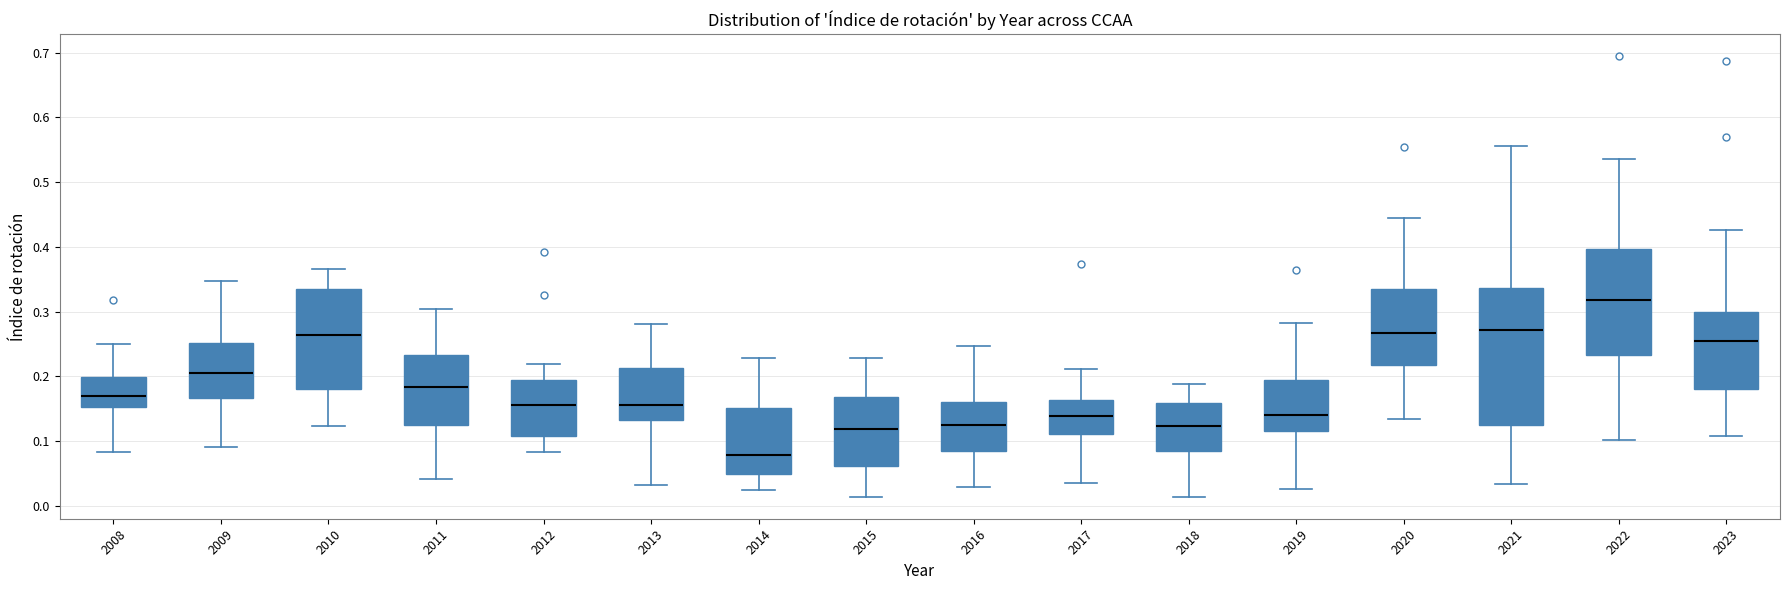

Reading left to right, read every box against the y-axis: the position of its median line, the range the box covers, and the ends of its whiskers. The values are not printed on the chart, so give them approximately, as read against the axis.

2008: median 0.17, box 0.15 to 0.20, whiskers 0.08 to 0.25
2009: median 0.21, box 0.17 to 0.25, whiskers 0.09 to 0.35
2010: median 0.26, box 0.18 to 0.33, whiskers 0.12 to 0.37
2011: median 0.18, box 0.13 to 0.23, whiskers 0.04 to 0.30
2012: median 0.16, box 0.11 to 0.19, whiskers 0.08 to 0.22
2013: median 0.16, box 0.13 to 0.21, whiskers 0.03 to 0.28
2014: median 0.08, box 0.05 to 0.15, whiskers 0.02 to 0.23
2015: median 0.12, box 0.06 to 0.17, whiskers 0.01 to 0.23
2016: median 0.12, box 0.08 to 0.16, whiskers 0.03 to 0.25
2017: median 0.14, box 0.11 to 0.16, whiskers 0.04 to 0.21
2018: median 0.12, box 0.09 to 0.16, whiskers 0.01 to 0.19
2019: median 0.14, box 0.12 to 0.19, whiskers 0.03 to 0.28
2020: median 0.27, box 0.22 to 0.33, whiskers 0.13 to 0.44
2021: median 0.27, box 0.13 to 0.34, whiskers 0.03 to 0.56
2022: median 0.32, box 0.23 to 0.40, whiskers 0.10 to 0.54
2023: median 0.25, box 0.18 to 0.30, whiskers 0.11 to 0.43